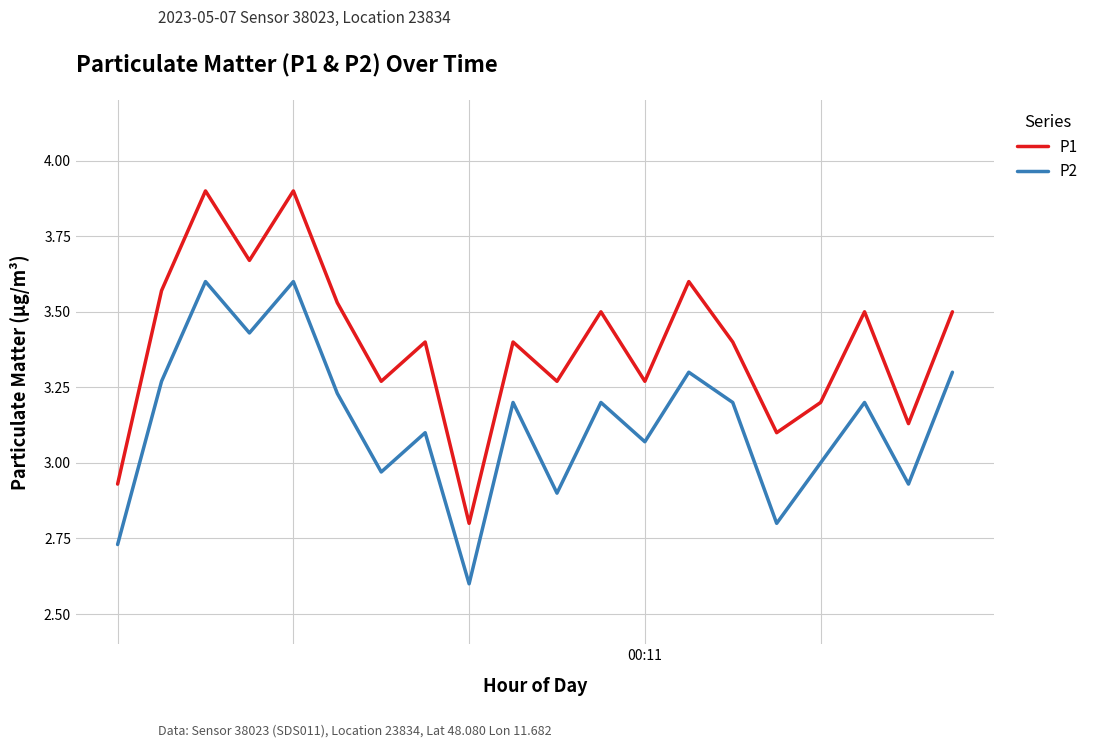

Which series has the largest total across all categories?

P1